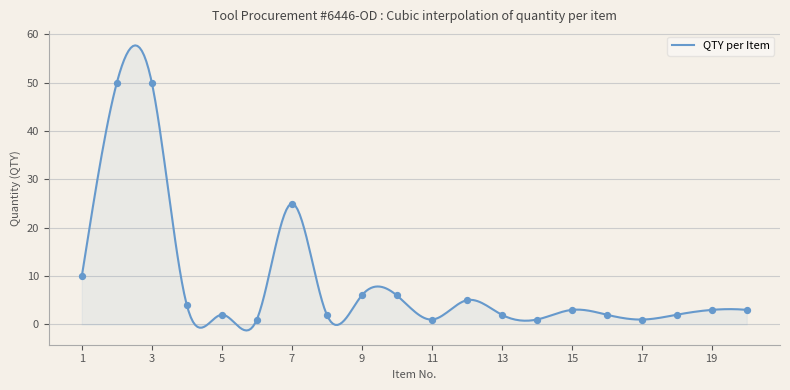

Between 6 and 20, which is larger?

20